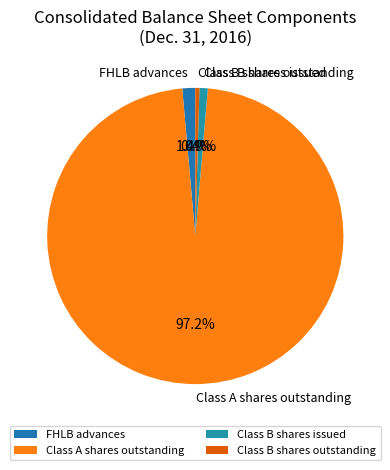

What is the largest slice in the pie chart?

Class A shares outstanding